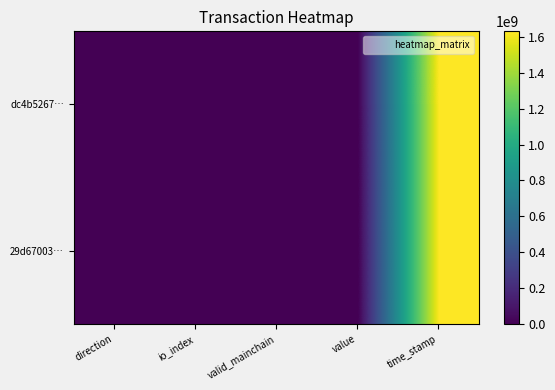

Which series has the largest total across all categories?

dc4b5267…